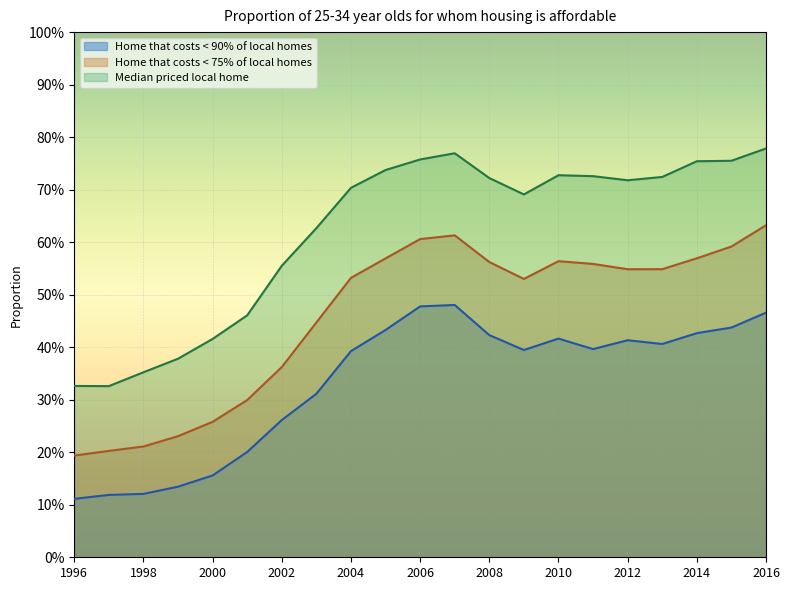

How many categories are shown in the chart?

21